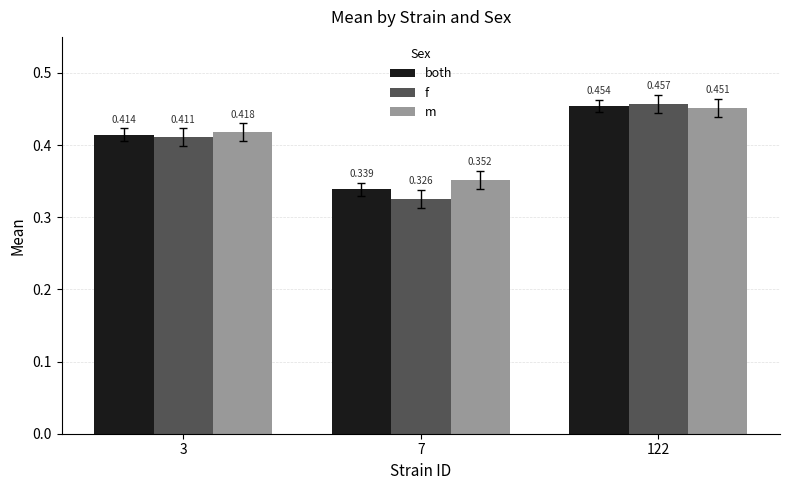

Which series has the widest spread of values?

f